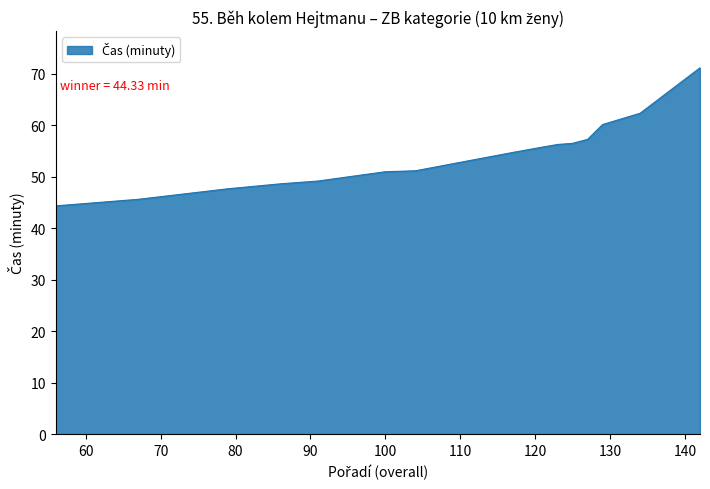

What is the difference between the maximum and minimum values?

26.8